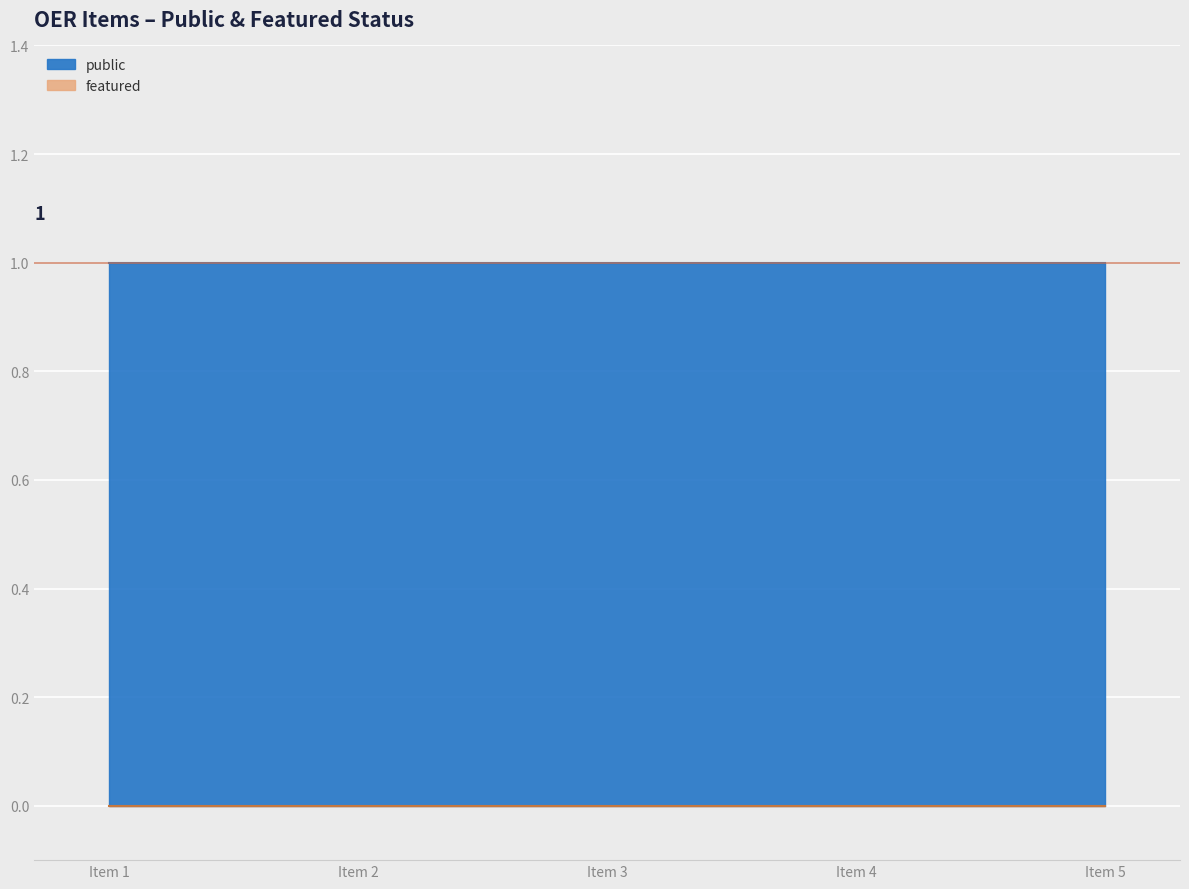

What is the difference between the highest and lowest values at Item 2?

1